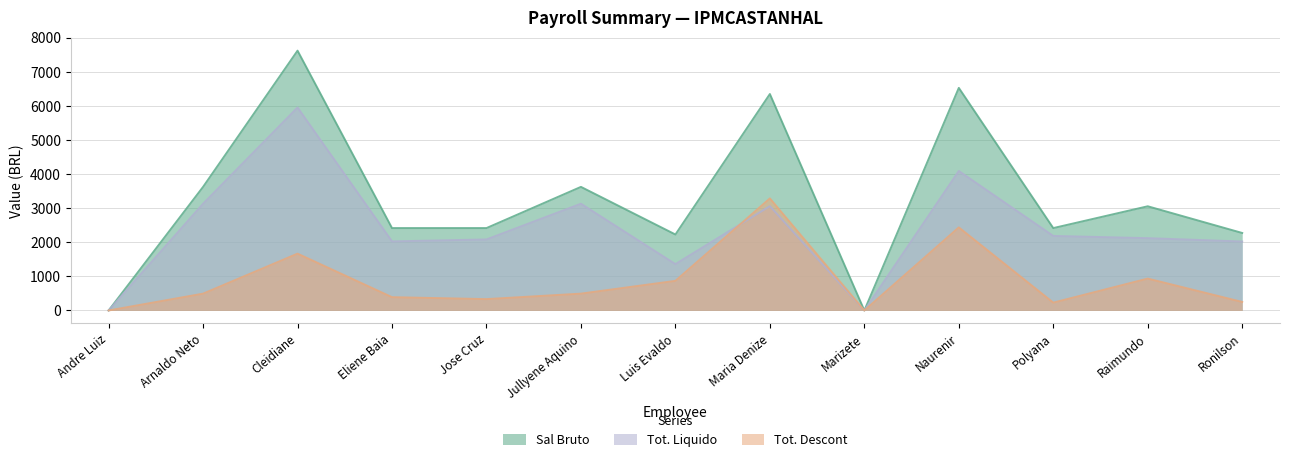

The value of Sal Bruto at Jullyene Aquino is 1405.1. True or false?

False